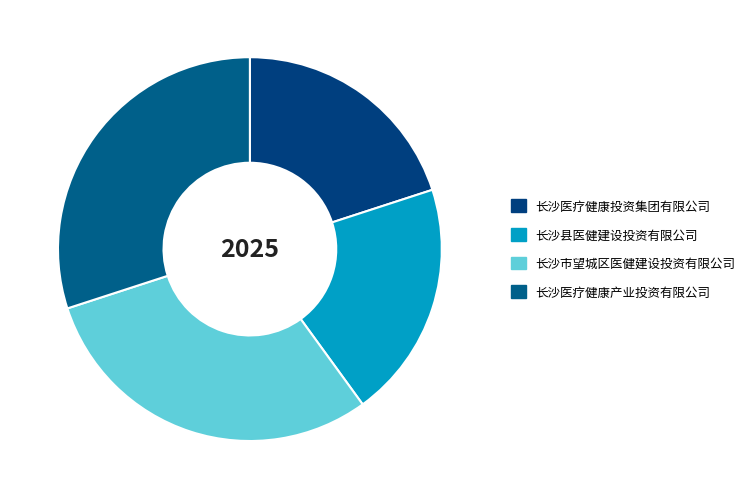

Does 长沙医疗健康产业投资有限公司 account for over 50% of the chart?

No